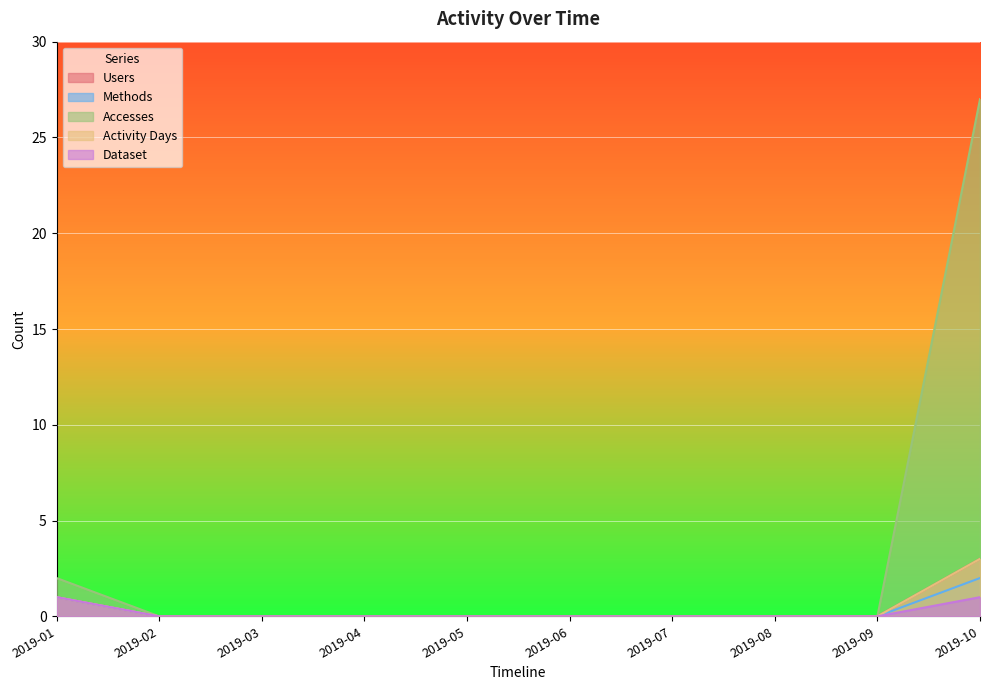

Reading left to right, extract all data points from this chart.

Users: 1	0	0	0	0	0	0	0	0	3
Methods: 1	0	0	0	0	0	0	0	0	2
Accesses: 2	0	0	0	0	0	0	0	0	27
Activity Days: 1	0	0	0	0	0	0	0	0	3
Dataset: 1	0	0	0	0	0	0	0	0	1